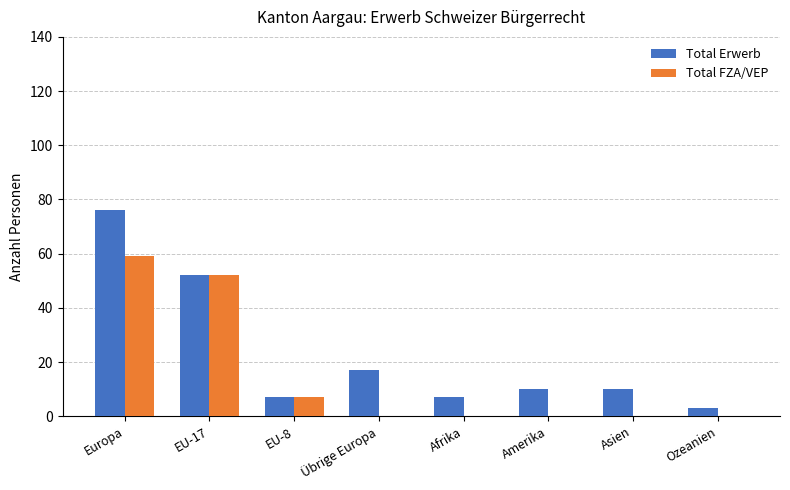

Reading left to right, extract all data points from this chart.

Total Erwerb: Europa=76	EU-17=52	EU-8=7	Übrige Europa=17	Afrika=7	Amerika=10	Asien=10	Ozeanien=3
Total FZA/VEP: Europa=59	EU-17=52	EU-8=7	Übrige Europa=0	Afrika=0	Amerika=0	Asien=0	Ozeanien=0